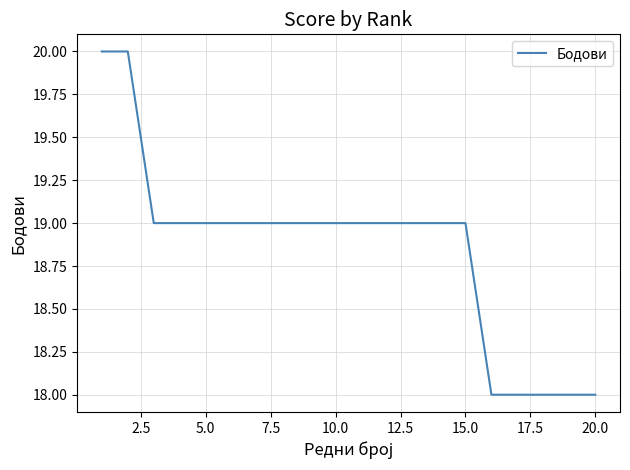

What is the smallest value displayed?

18